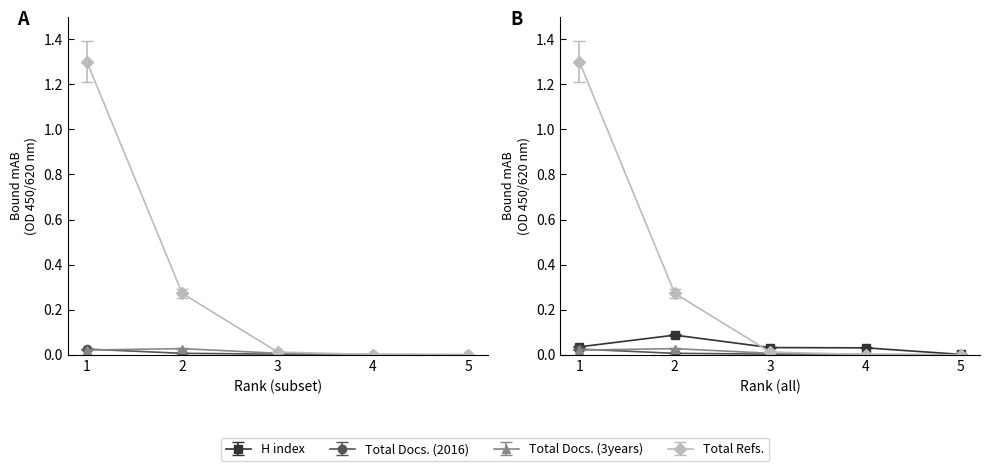

How many values in the Total Refs. series exceed 0?

4